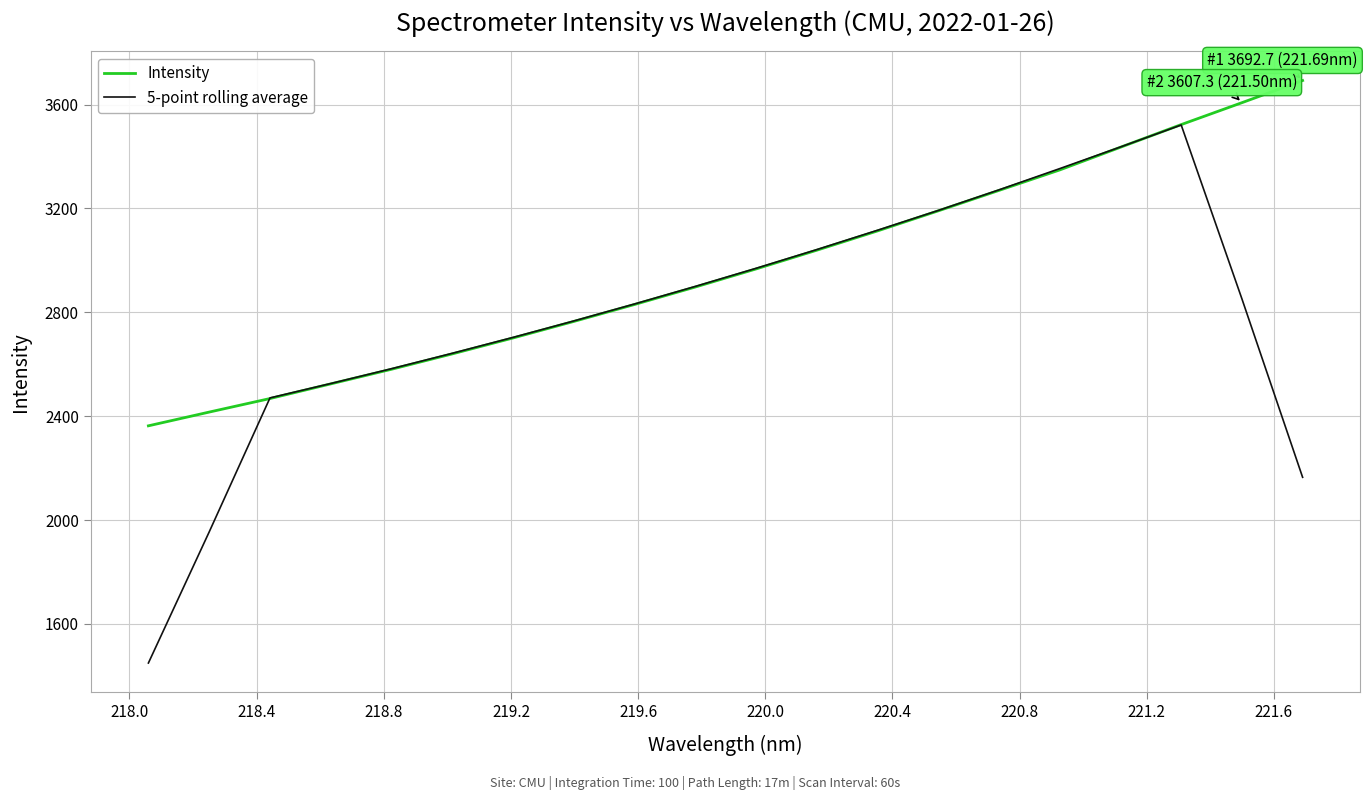

At how many categories does at least one series exceed 1781?

20